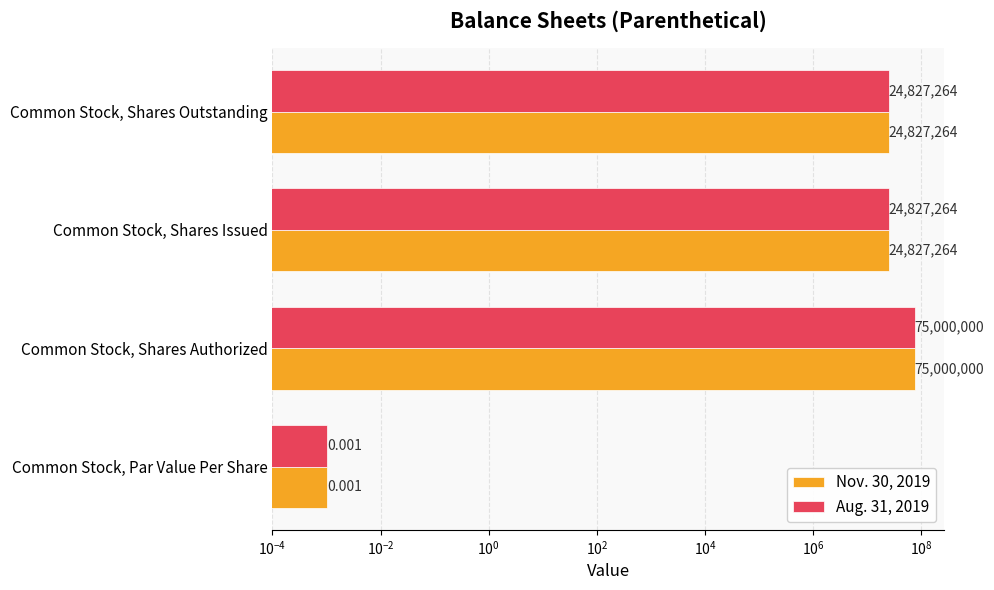

How many Aug. 31, 2019 values are between 24827264 and 75000000?

3